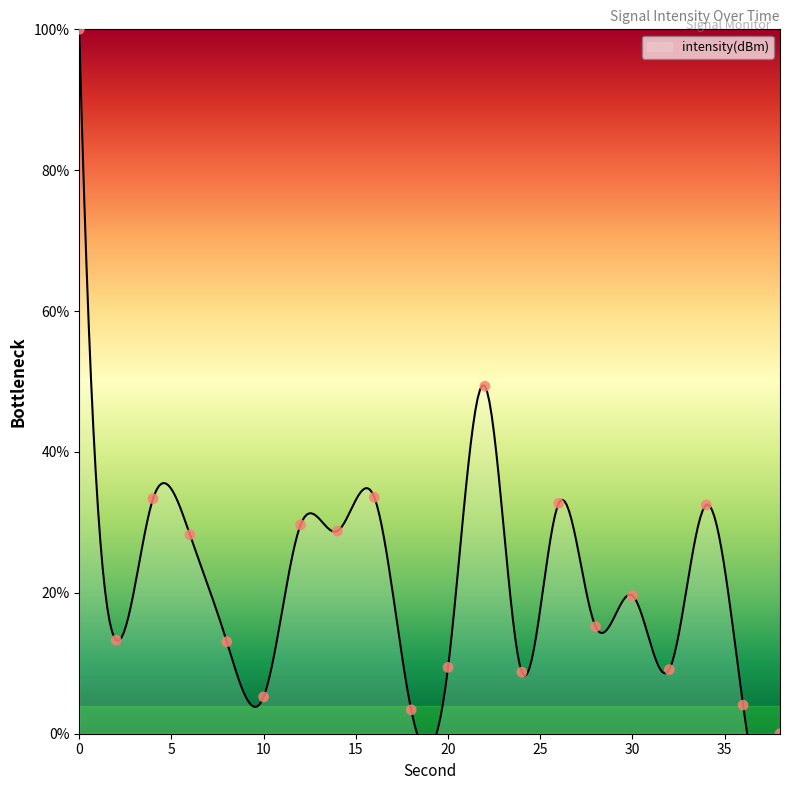

What is the change in value from 6 to 16?

+5.3